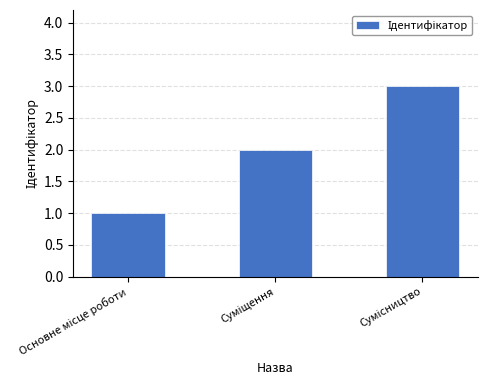

What is the sum of all values?

6